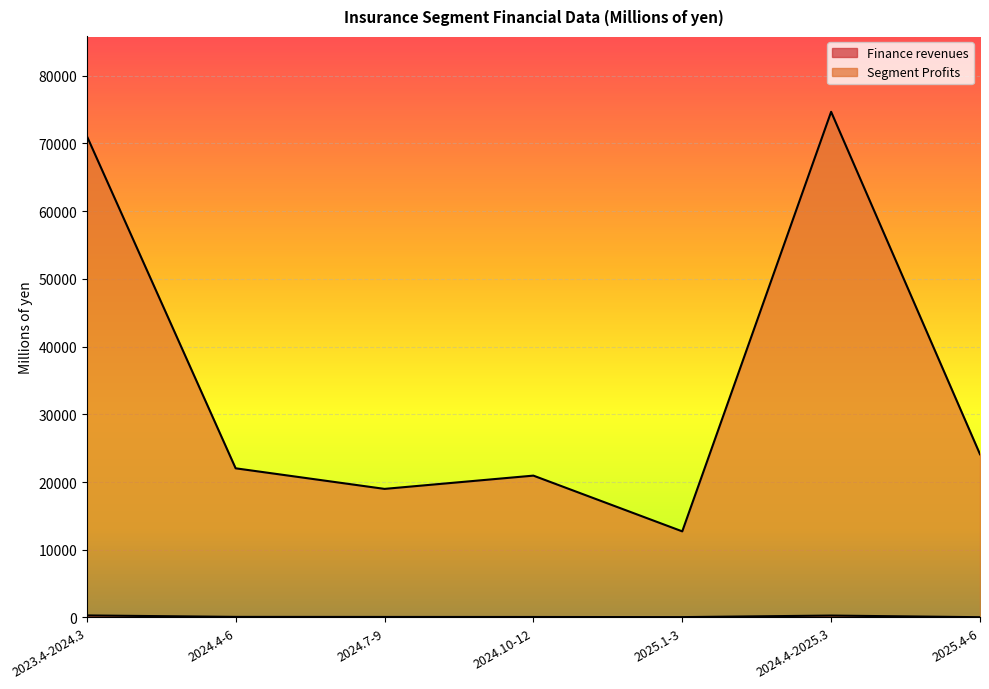

What is the difference between the maximum and second lowest values in the Segment Profits series?

55691